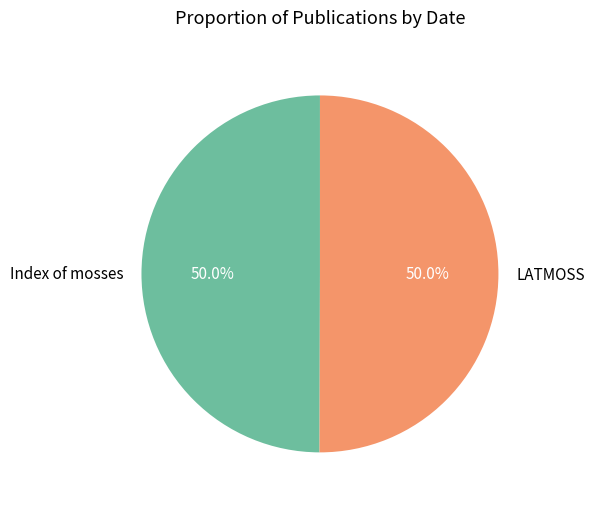

Approximately how many times larger is the value at LATMOSS compared to Index of mosses?

1.0